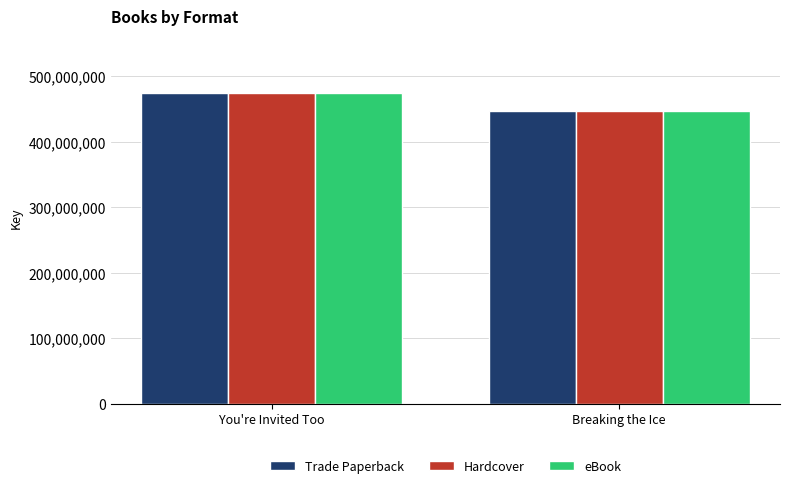

Rank the categories by Trade Paperback value from lowest to highest.

Breaking the Ice, You're Invited Too